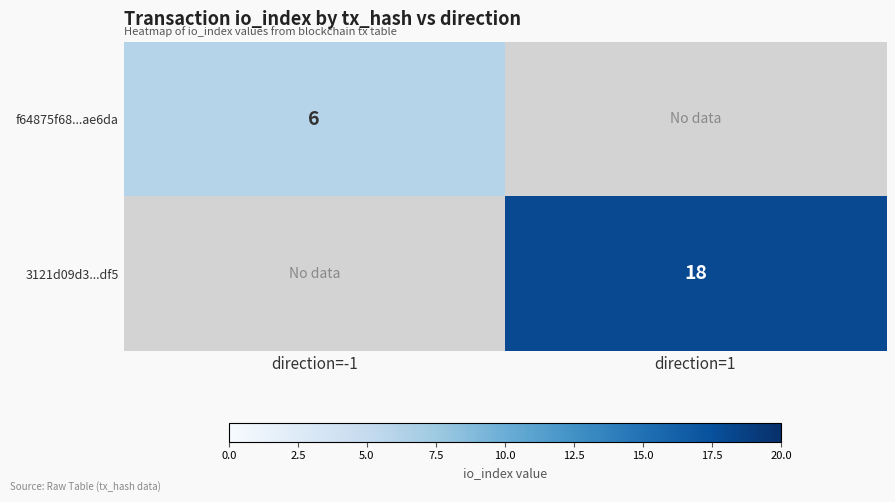

Is it true that 3121d09d3...df5 equals 24 at direction=1?

False